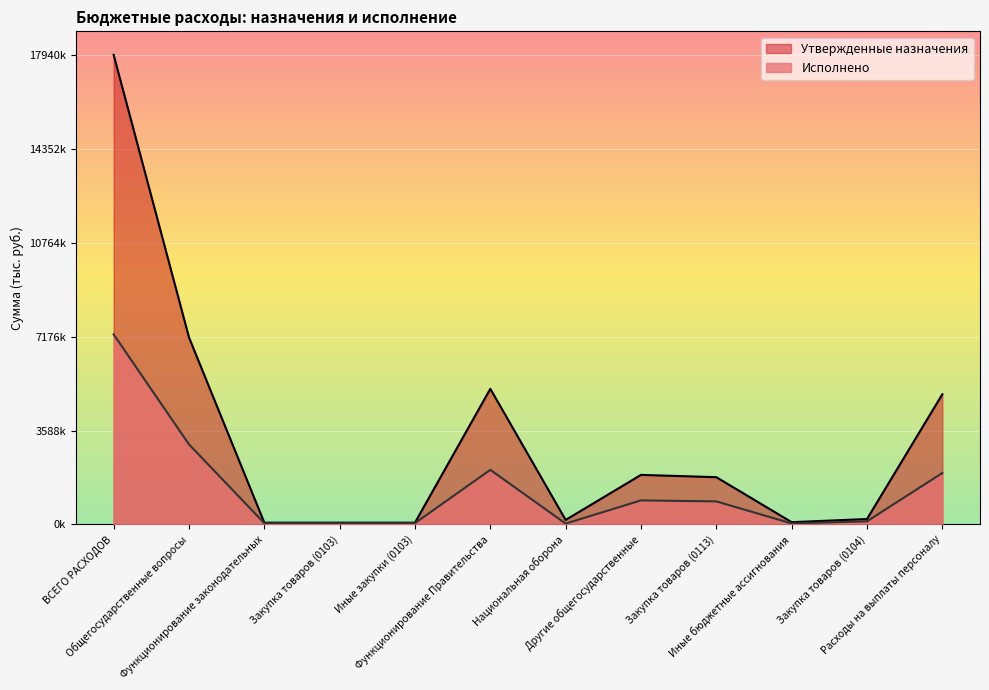

What is the label of the 11th point from the left?

Закупка товаров (0104)